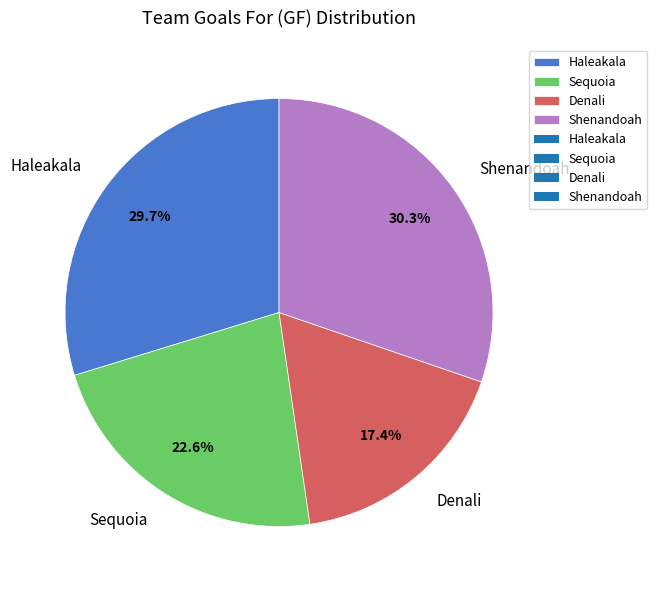

To the nearest percent, what percentage of the pie is Sequoia?

23%